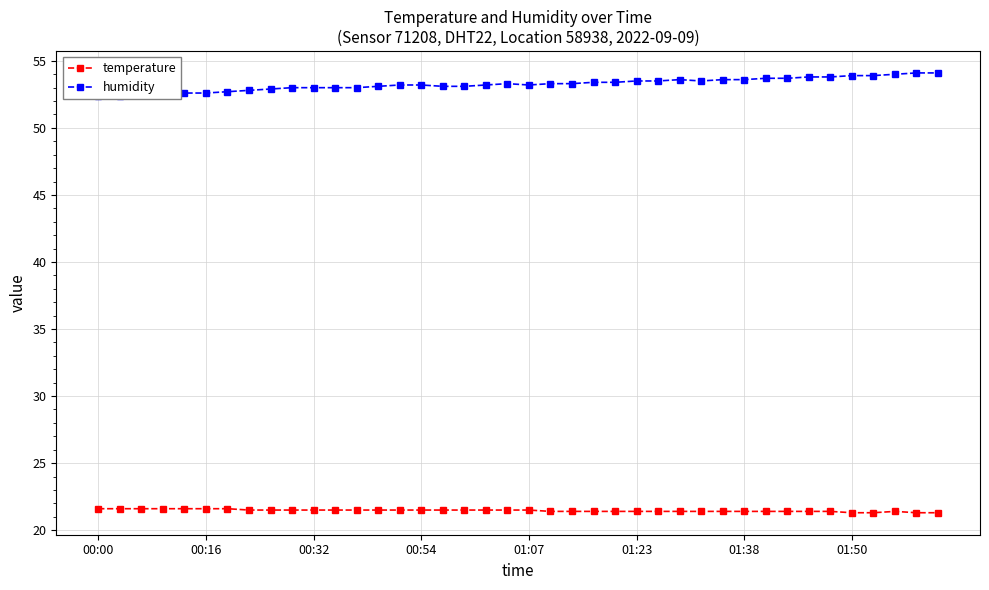

True or false: temperature has more than 0 interior local peaks.

True